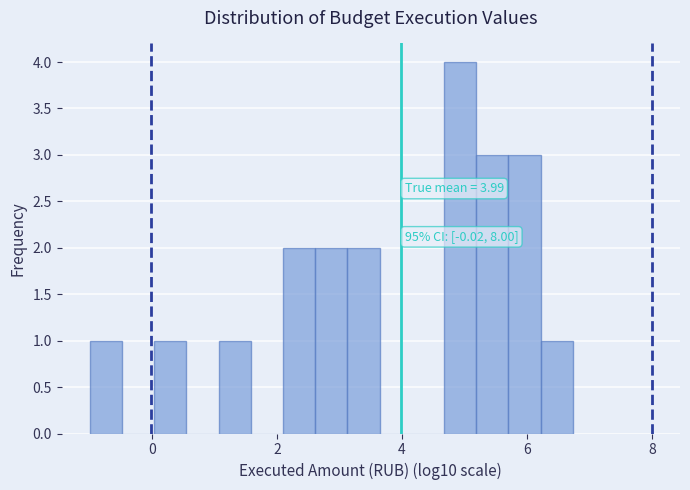

Read against the x-axis, roughly where is the centre of the tallest bar?

5.0